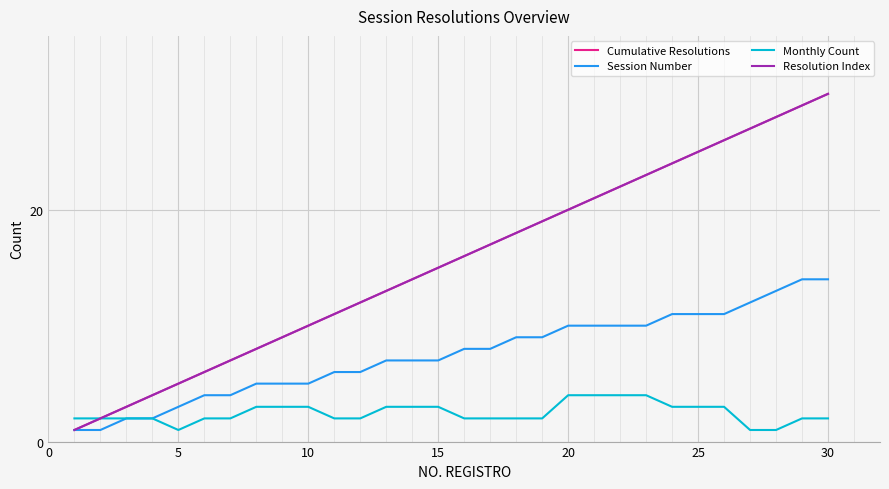

What is the average value of the Cumulative Resolutions series?

16